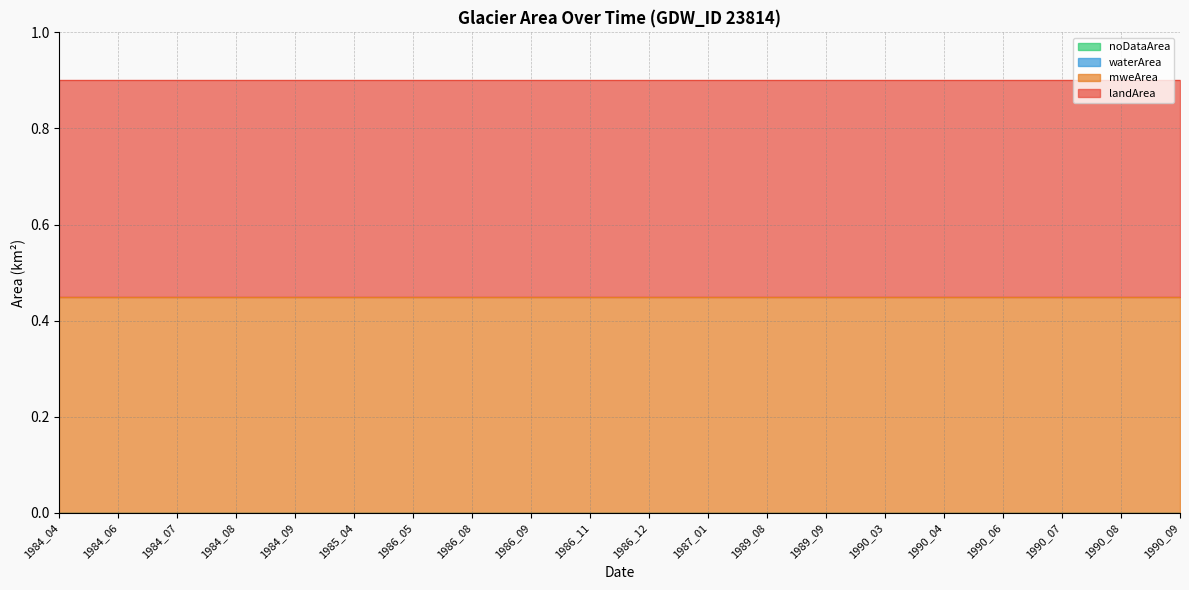

Reading left to right, what are all the values shown in this chart?

landArea: 0.5	0.5	0.5	0.5	0.5	0.5	0.5	0.5	0.5	0.5	0.5	0.5	0.5	0.5	0.5	0.5	0.5	0.5	0.5	0.5
mweArea: 0.5	0.5	0.5	0.5	0.5	0.5	0.5	0.5	0.5	0.5	0.5	0.5	0.5	0.5	0.5	0.5	0.5	0.5	0.5	0.5
waterArea: 0.0	0.0	0.0	0.0	0.0	0.0	0.0	0.0	0.0	0.0	0.0	0.0	0.0	0.0	0.0	0.0	0.0	0.0	0.0	0.0
noDataArea: 0.0	0.0	0.0	0.0	0.0	0.0	0.0	0.0	0.0	0.0	0.0	0.0	0.0	0.0	0.0	0.0	0.0	0.0	0.0	0.0